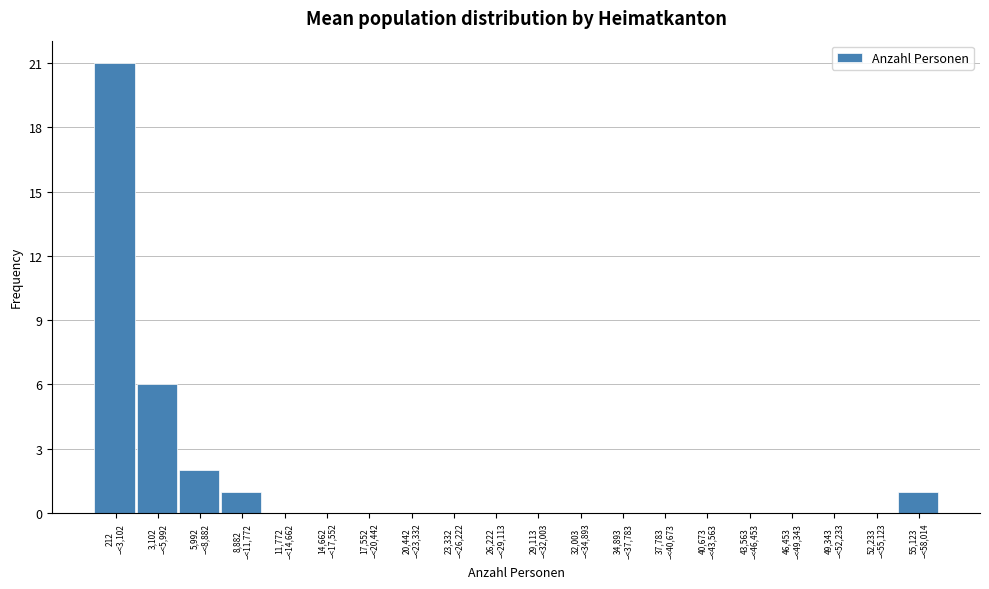

What is the maximum value shown in the chart?

21